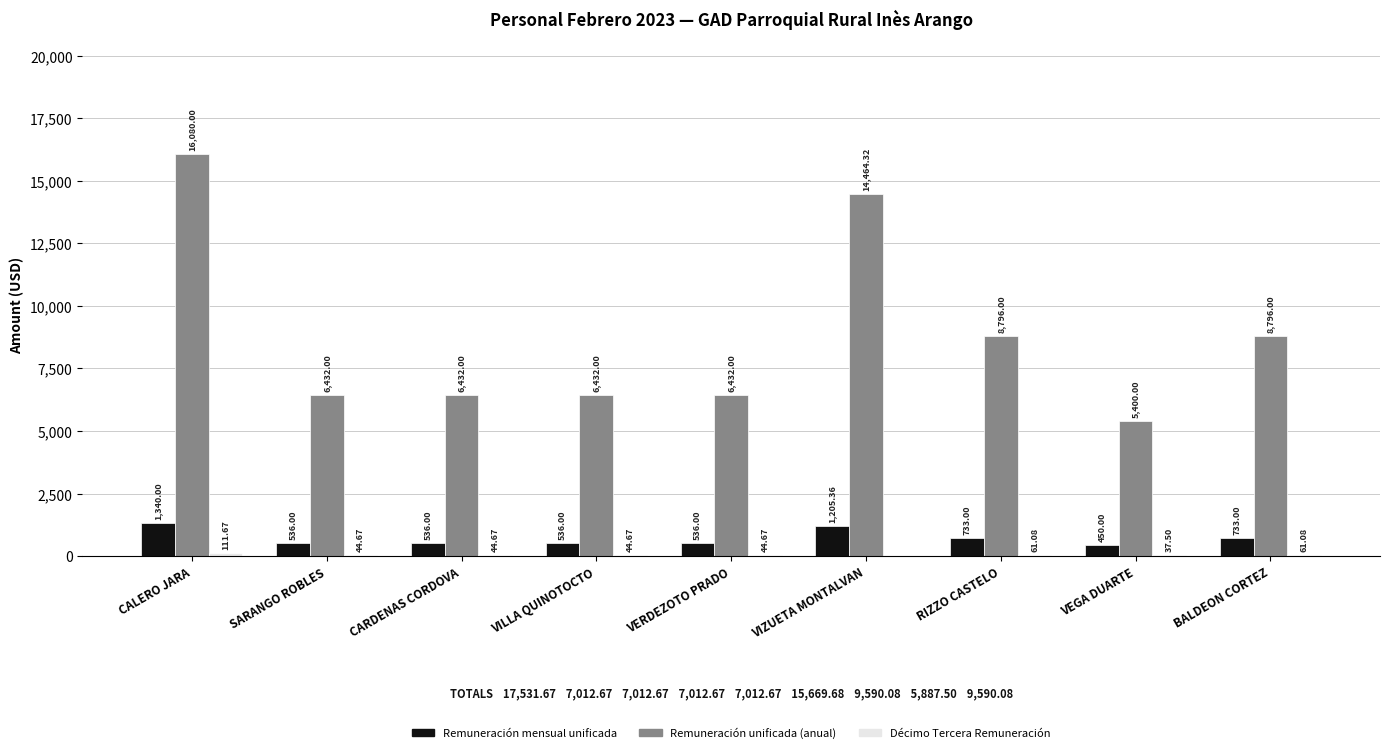

How many groups of bars are there?

9